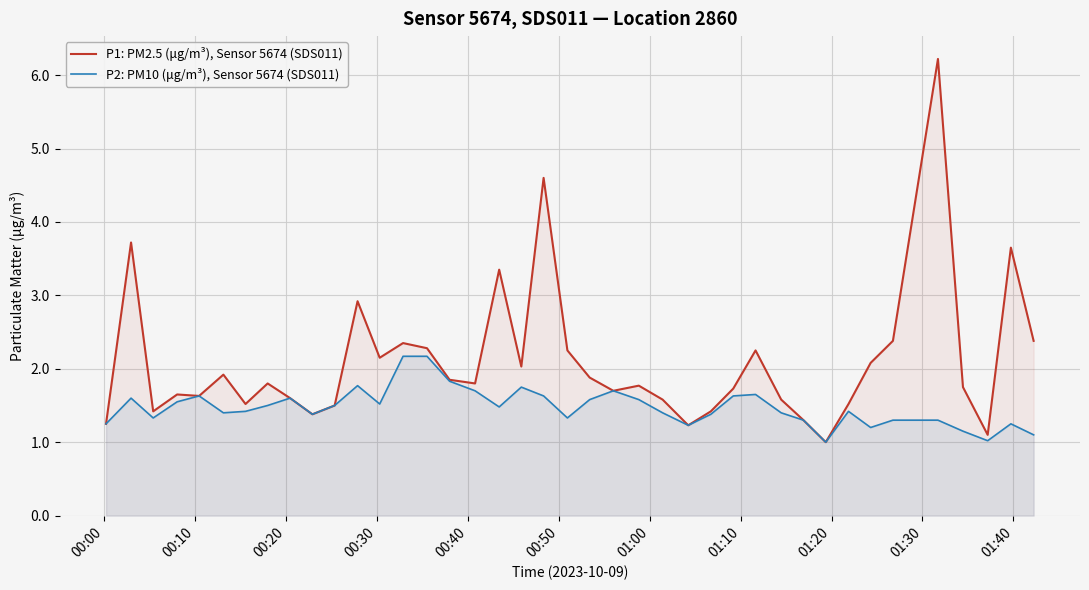

What is the value of the P1: PM2.5 (μg/m³), Sensor 5674 (SDS011) point at the 10th from the left?

1.4